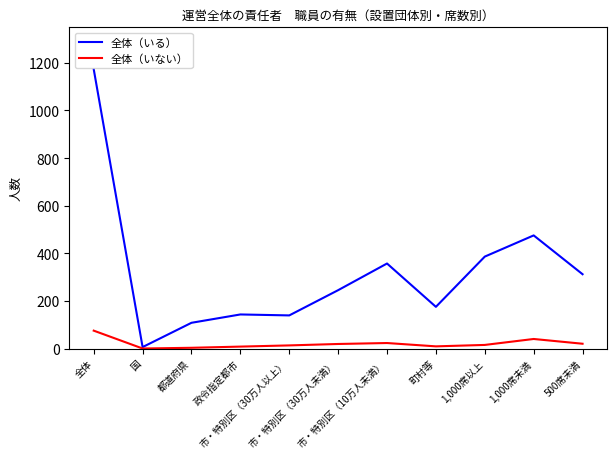

What are all the series names shown in the legend?

全体（いる）, 全体（いない）